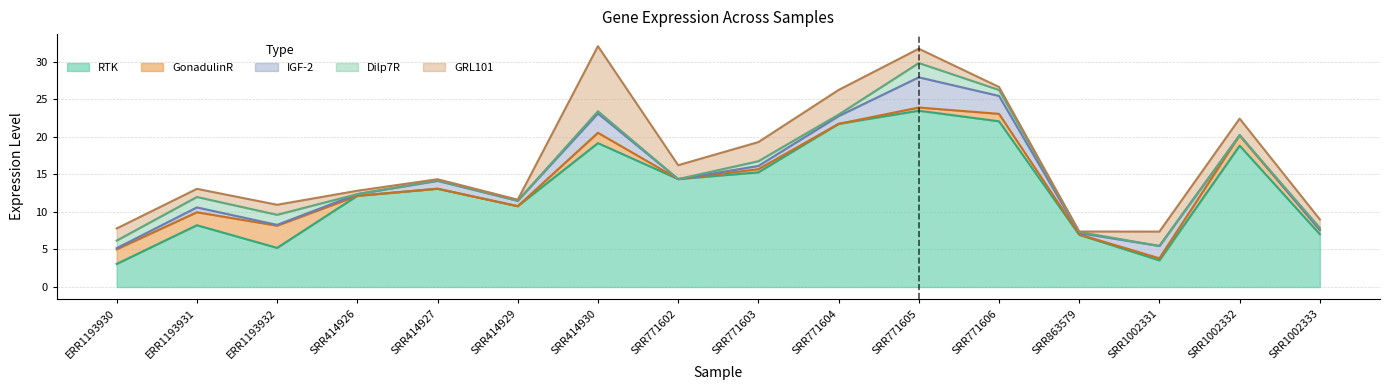

Does the chart display data point markers on the line(s)?

No